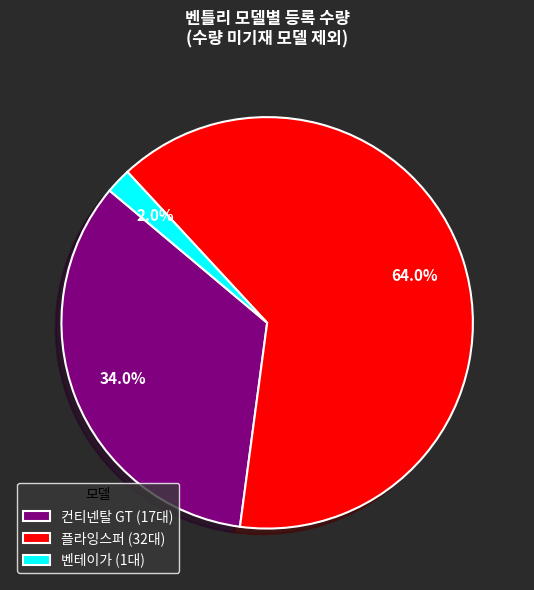

Approximately how many times larger is the value at 컨티넨탈 GT (17대) compared to 플라잉스퍼 (32대)?

0.5